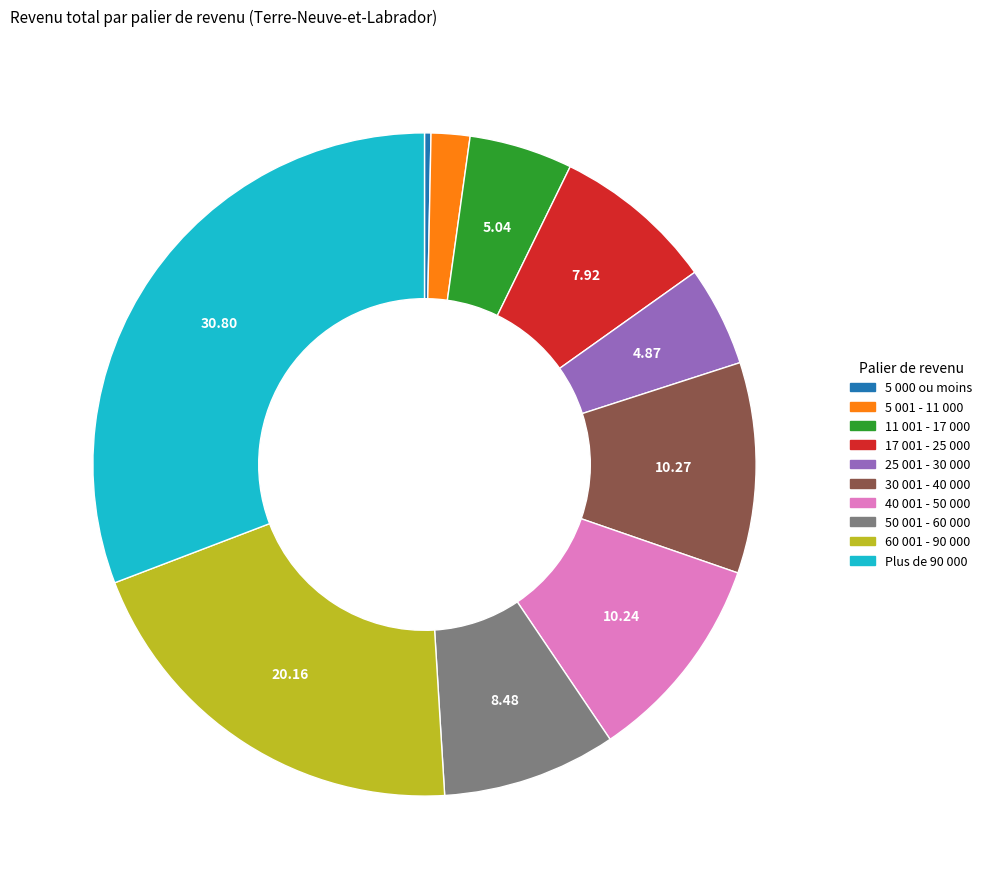

What is the ratio of the value at 25 001 - 30 000 to the value at 11 001 - 17 000?

1.0